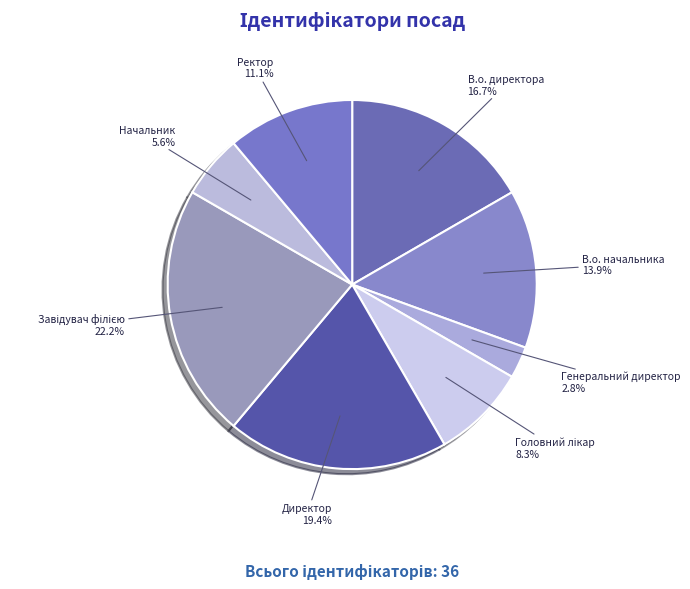

How much of the chart is everything except Директор?

80.6%